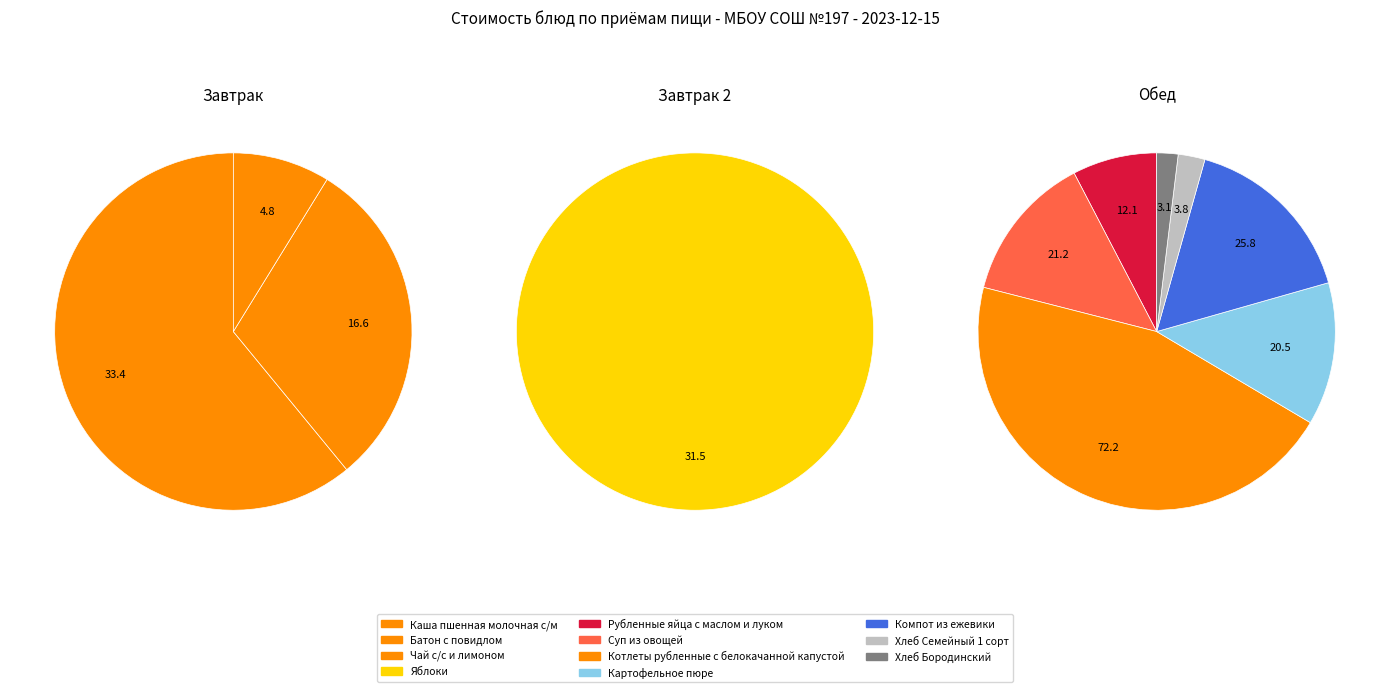

The Каша пшенная молочная с/м slice represents 14% of the pie. True or false?

True